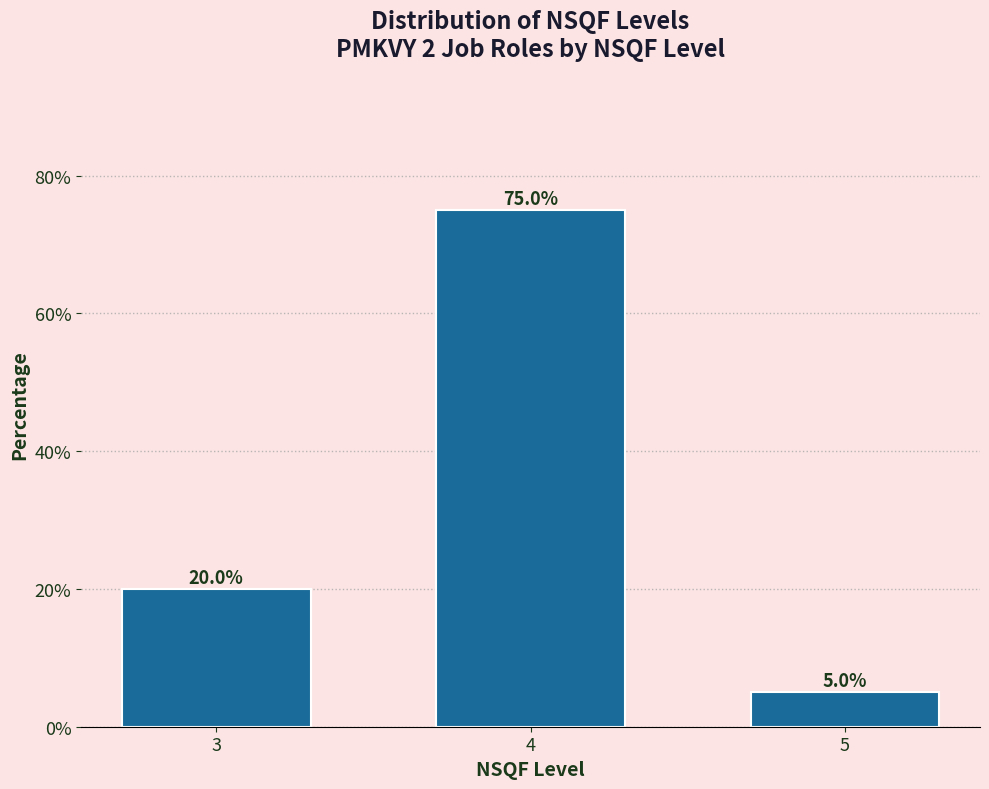

Reading left to right, transcribe all the data shown in this chart.

20	75	5